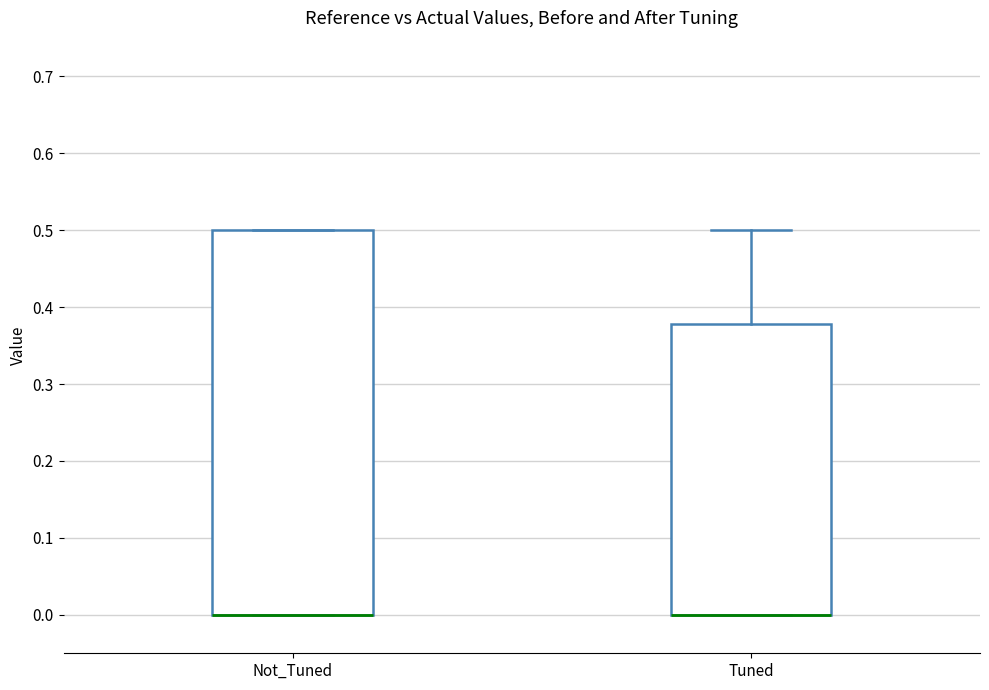

Reading left to right, transcribe this box plot: for each box, give where its median line is, the range the box spans, and where its two whiskers end, as read against the y-axis. The values are not printed on the chart, so give them approximately, as read against the axis.

Not_Tuned: median 0.00 (drawn on the box's lower edge), box 0.00 to 0.50, whiskers 0.00 to 0.50
Tuned: median 0.00 (drawn on the box's lower edge), box 0.00 to 0.38, whiskers 0.00 to 0.50